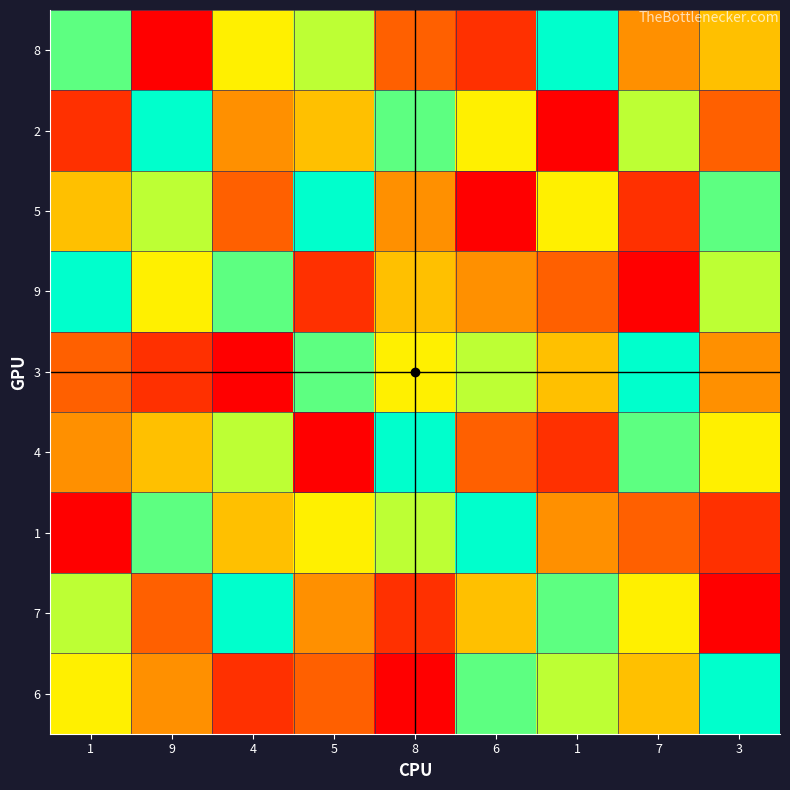

Count the number of categories in the chart.

9